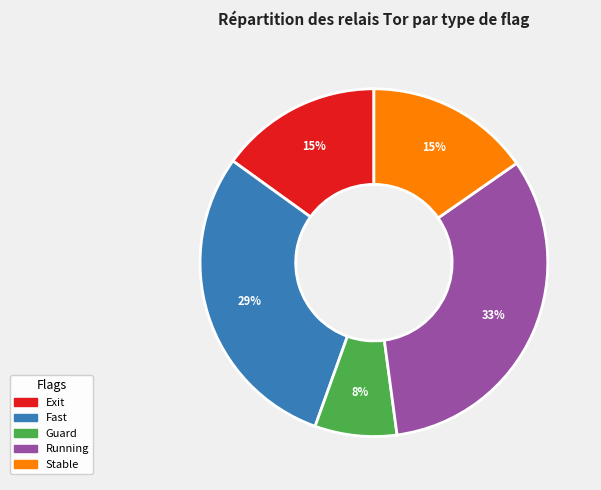

To the nearest percent, what is the difference between the Fast and Stable slice percentages?

14%